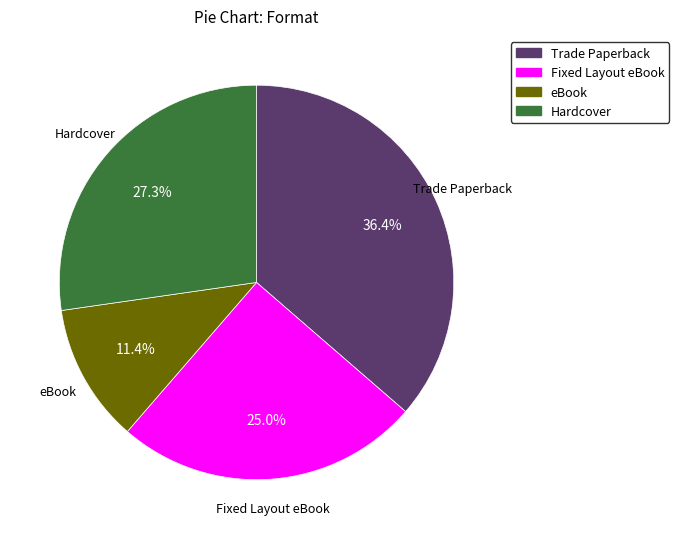

Which slice is the smallest?

eBook